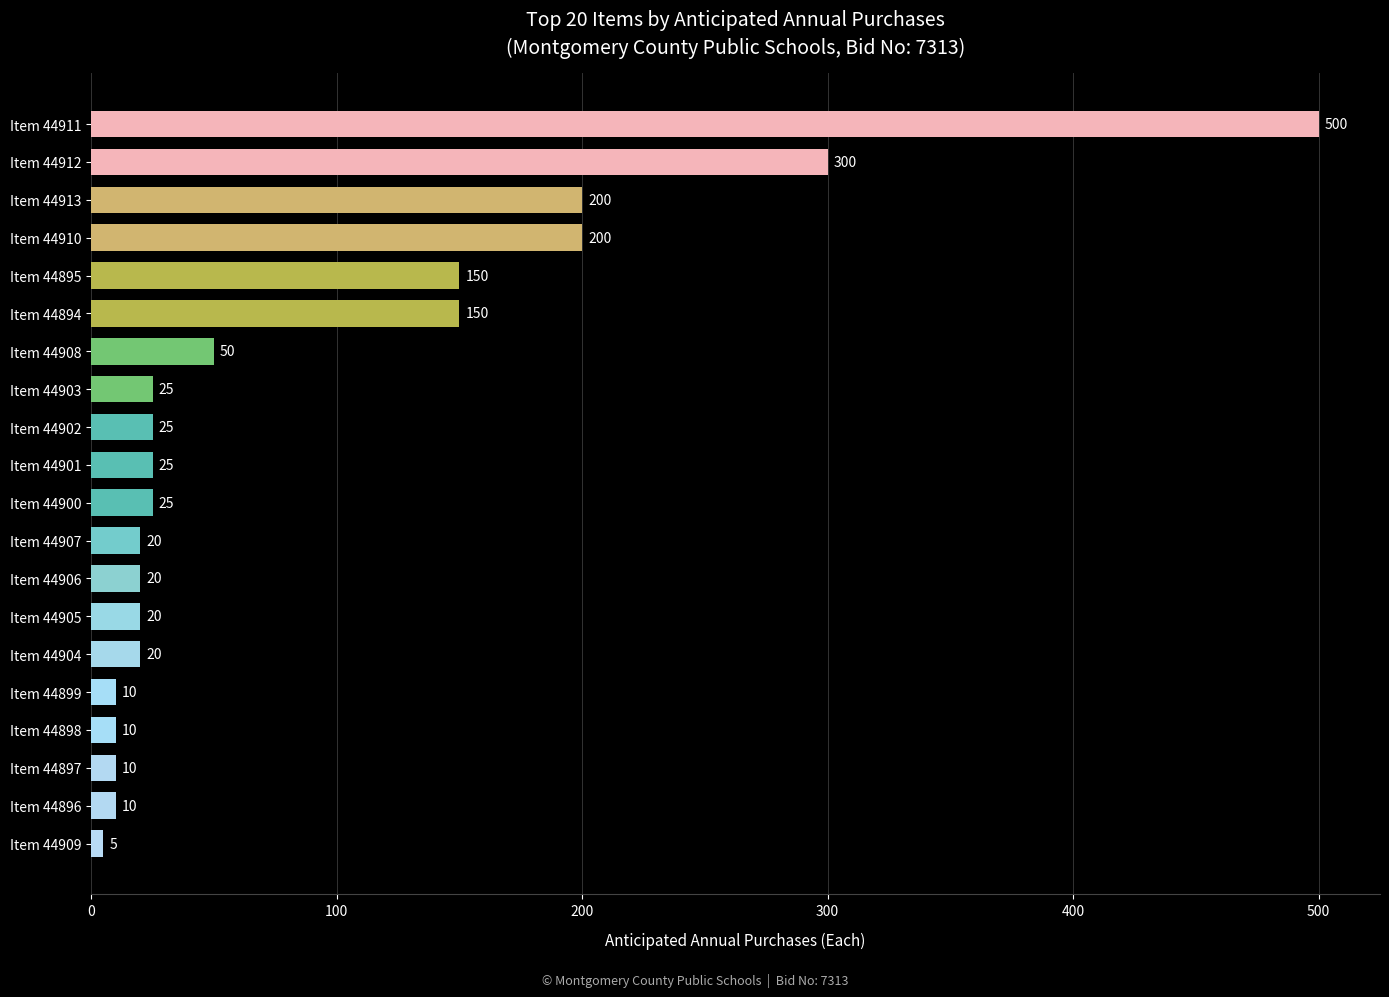

What is the difference between the maximum and minimum values?

495